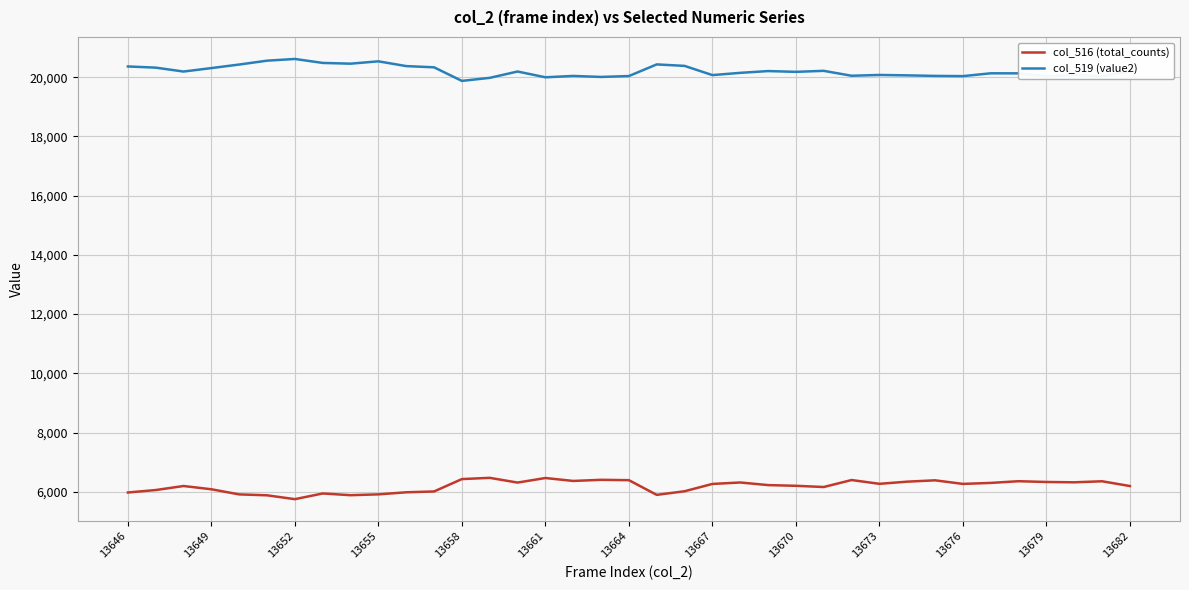

What is the difference between the maximum and minimum values in the col_516 (total_counts) series?

720